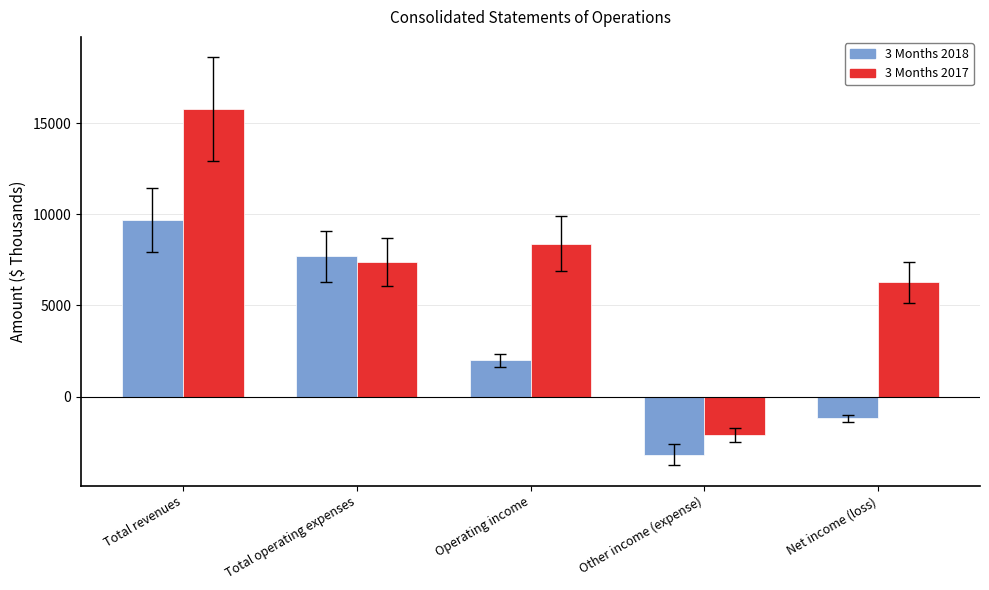

The value of 3 Months 2018 at Operating income is 2745. True or false?

False